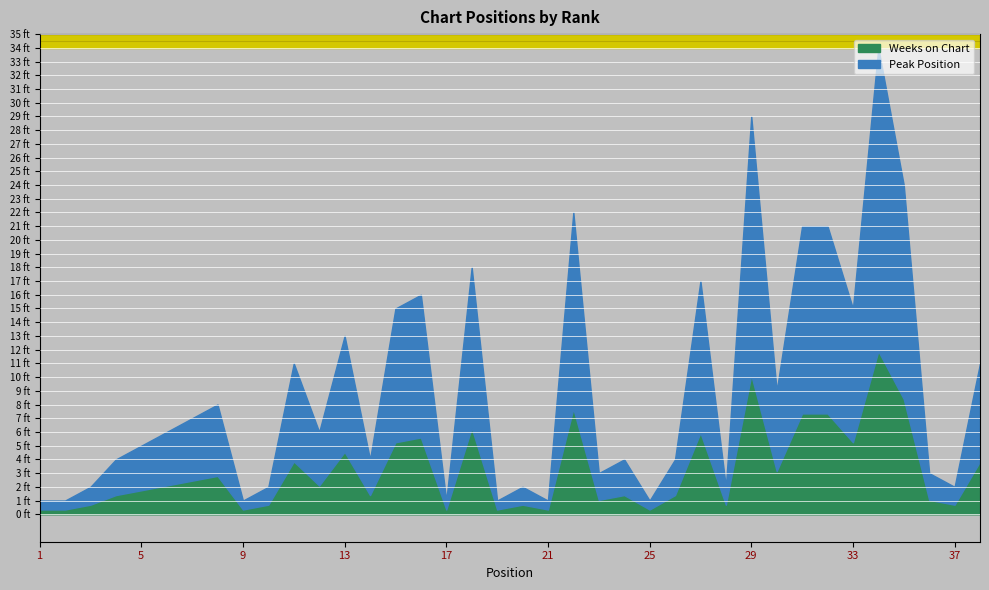

Rank the series at 7 from highest to lowest value.

Peak Position, Weeks on Chart